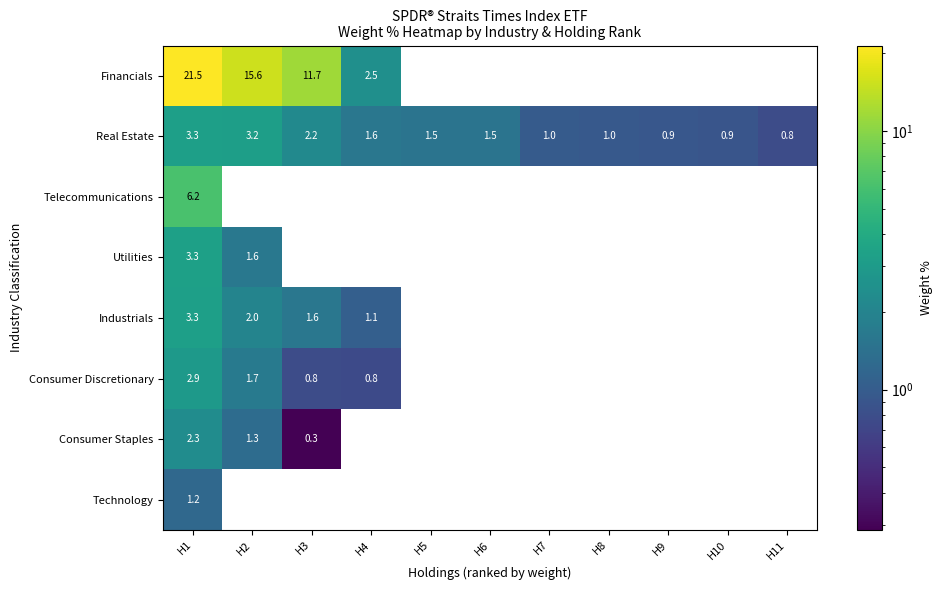

Is it true that Industrials equals 0.0 at H11?

True